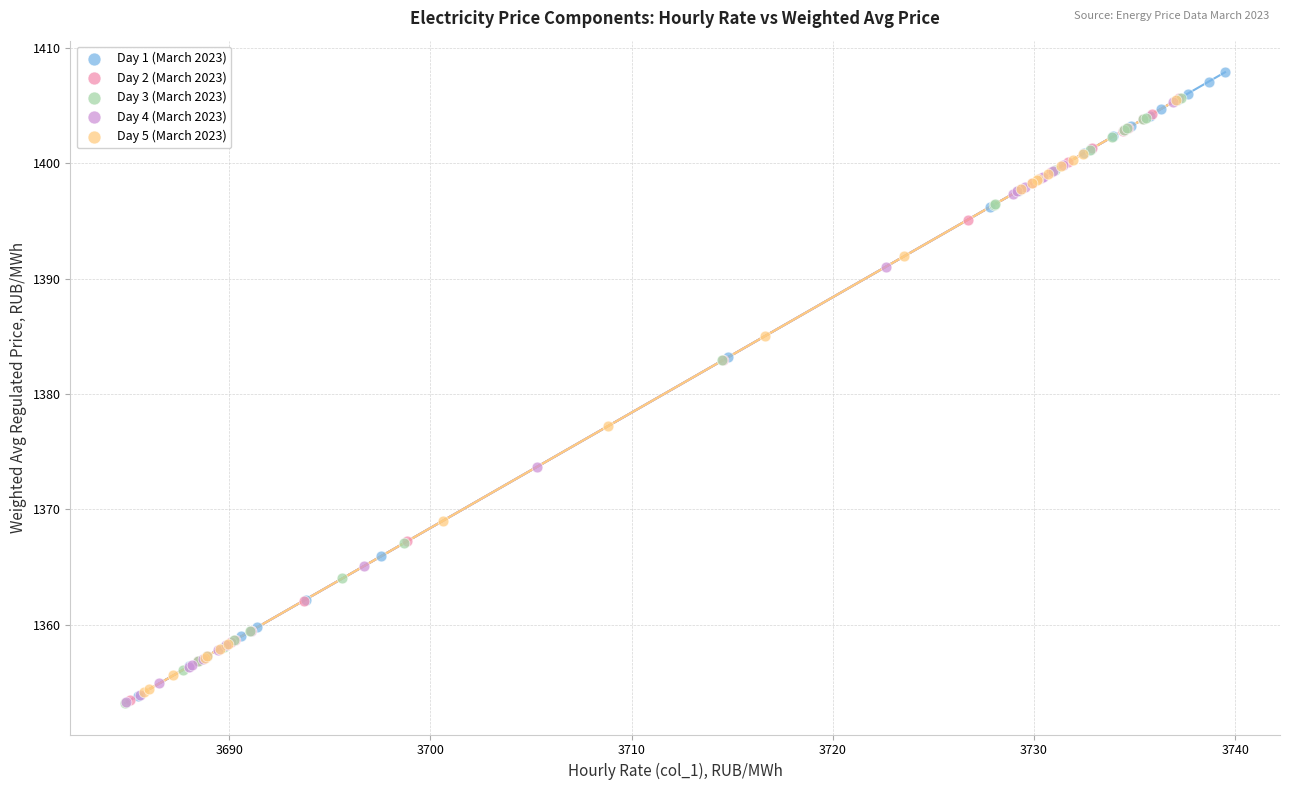

What are all the series names shown in the legend?

Day 1 (March 2023), Day 2 (March 2023), Day 3 (March 2023), Day 4 (March 2023), Day 5 (March 2023)